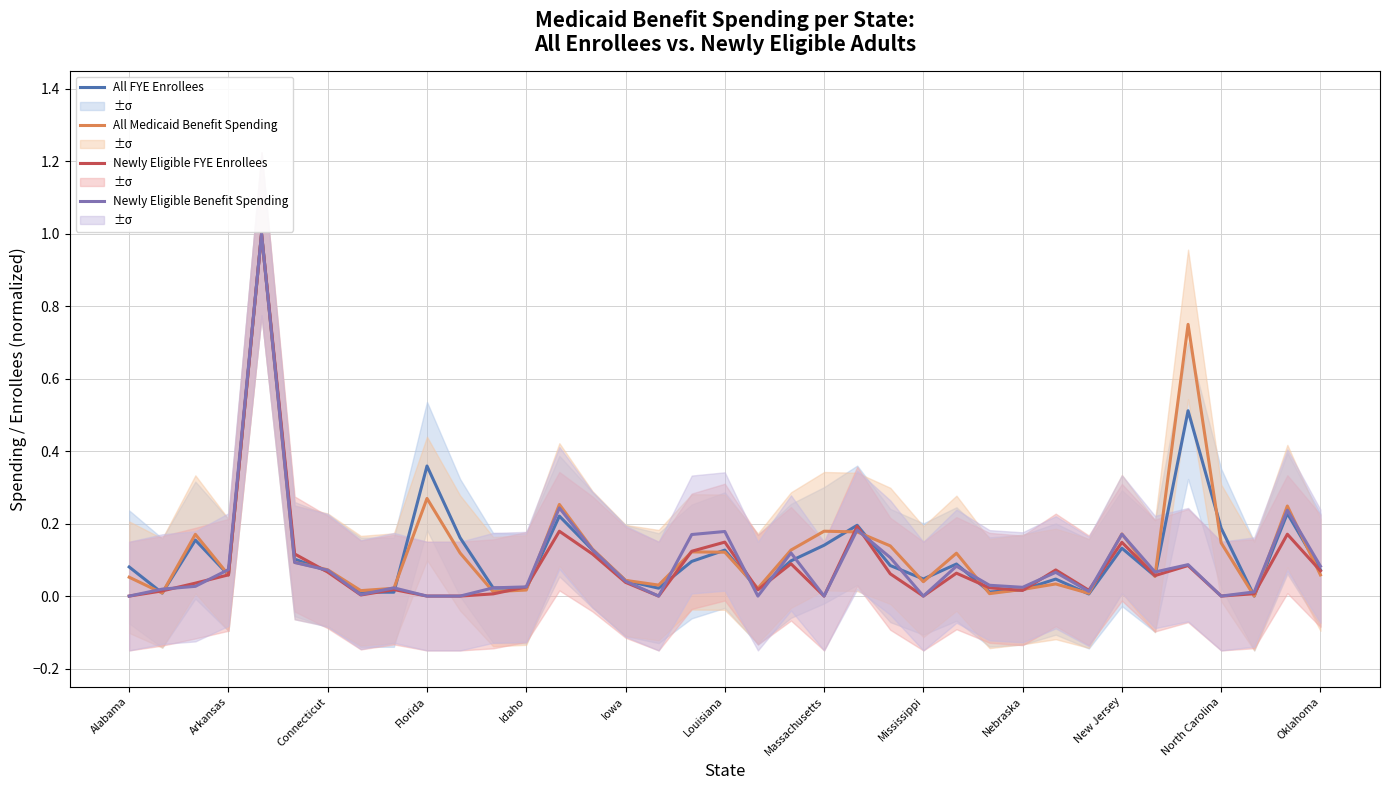

True or false: All FYE Enrollees (millions) has more than 2 interior local peaks.

True